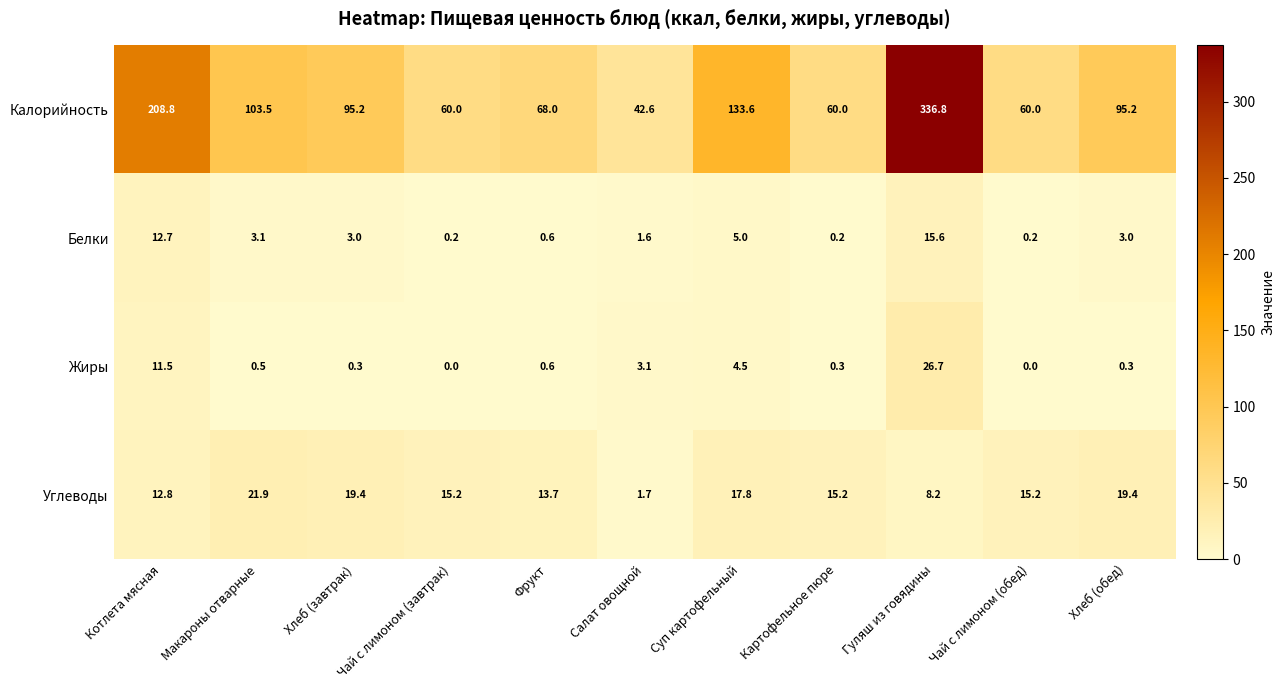

What is the difference between the maximum and minimum values in the Белки series?

15.4